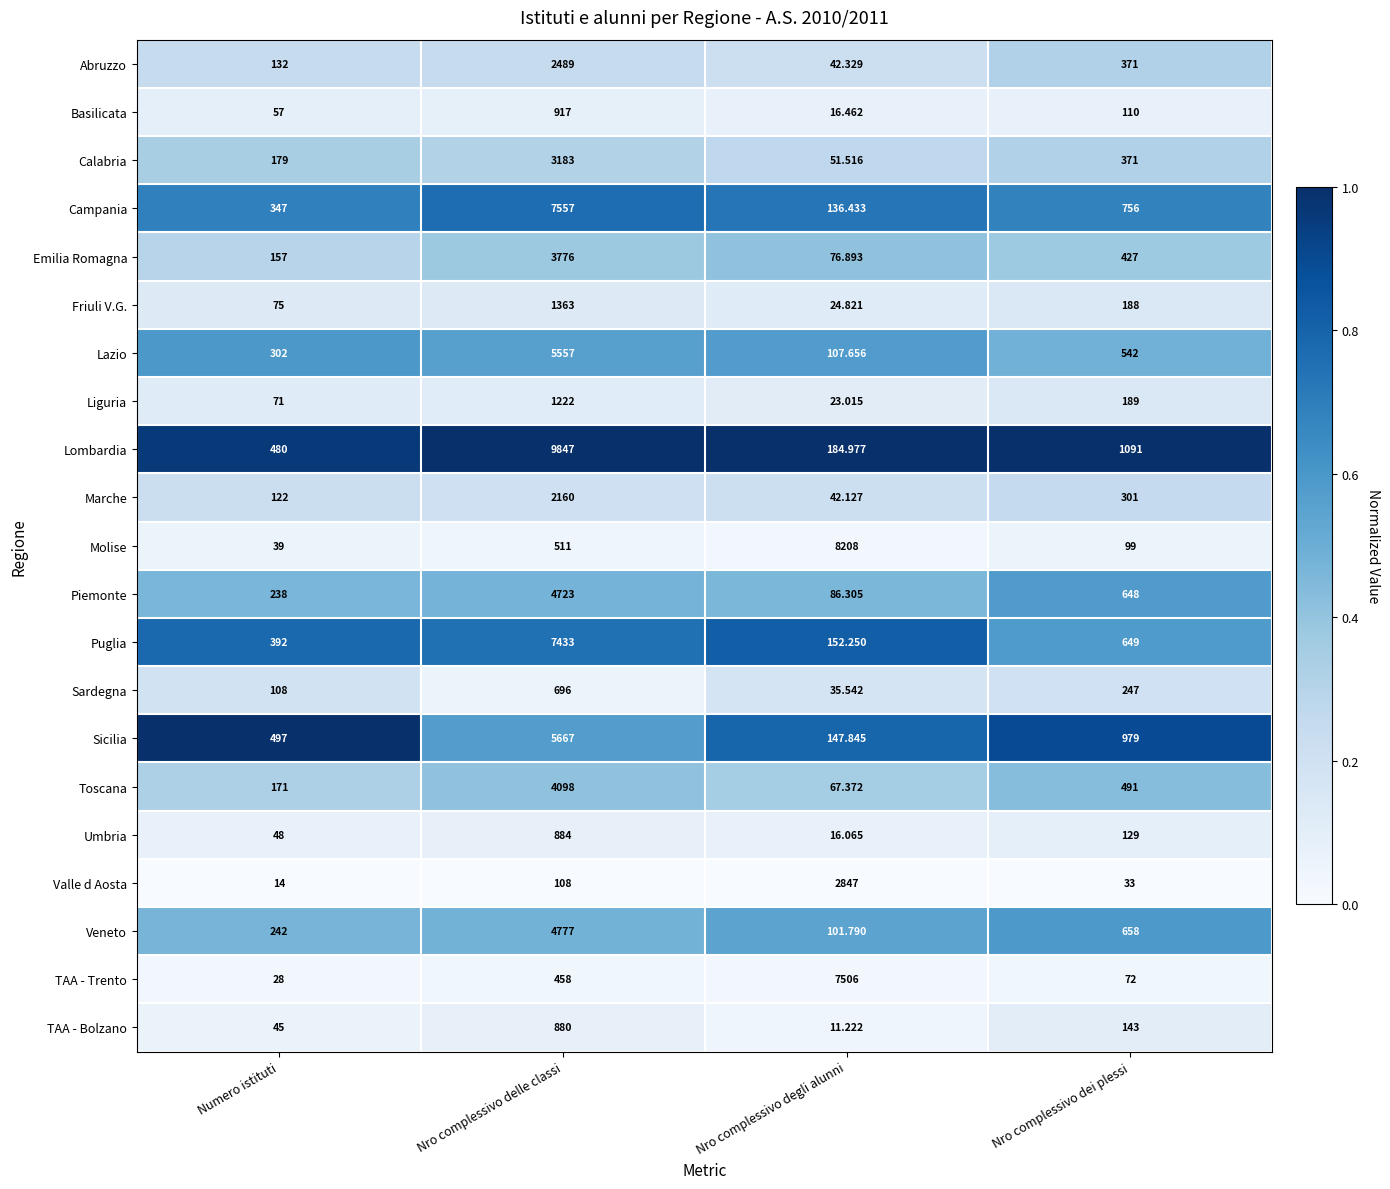

Where does the TAA - Bolzano series first go above 143?

Nro complessivo delle classi